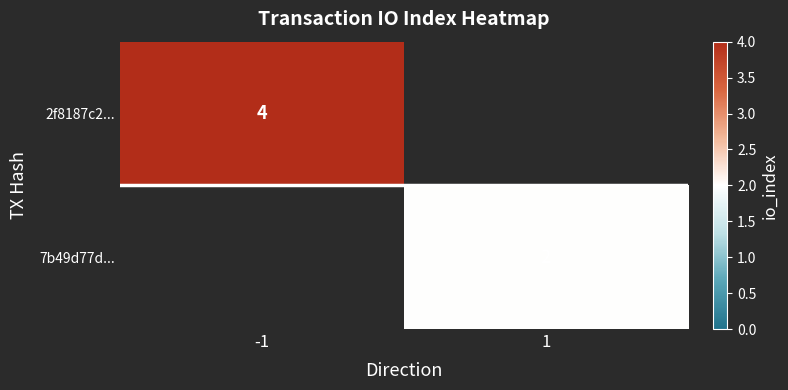

True or false: 7b49d77d... has a value of 1 at 1.

False